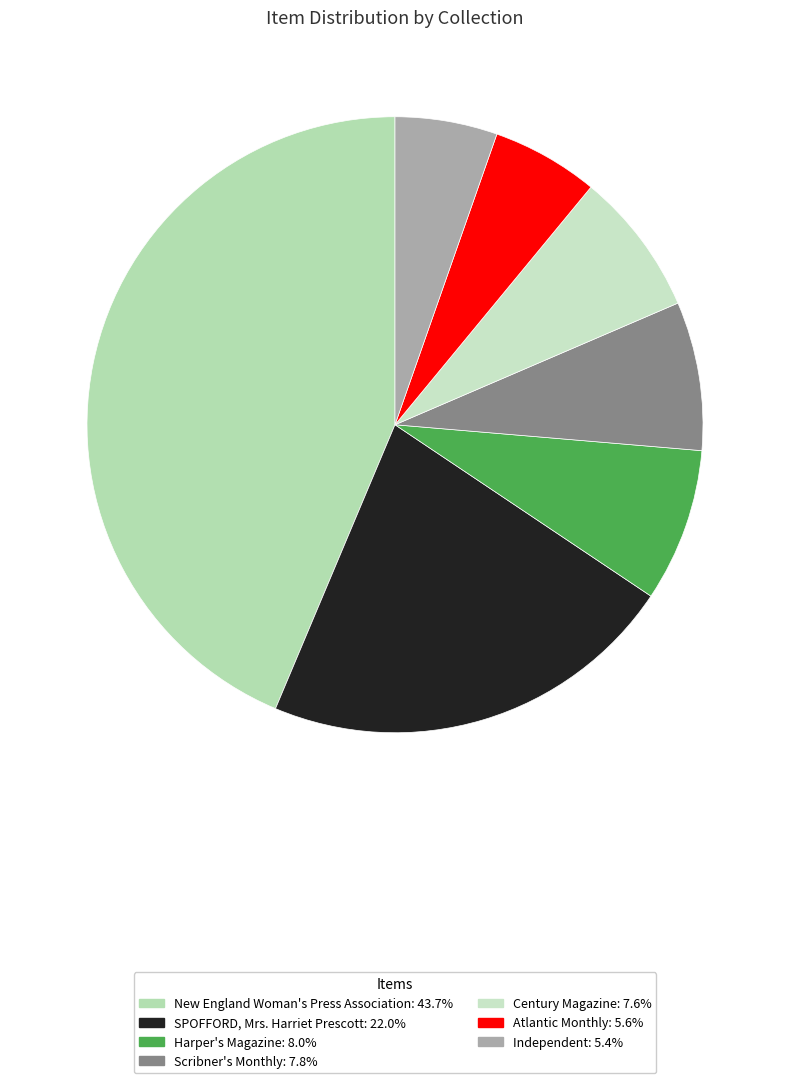

Between SPOFFORD, Mrs. Harriet Prescott and Harper's Magazine, which is larger?

SPOFFORD, Mrs. Harriet Prescott